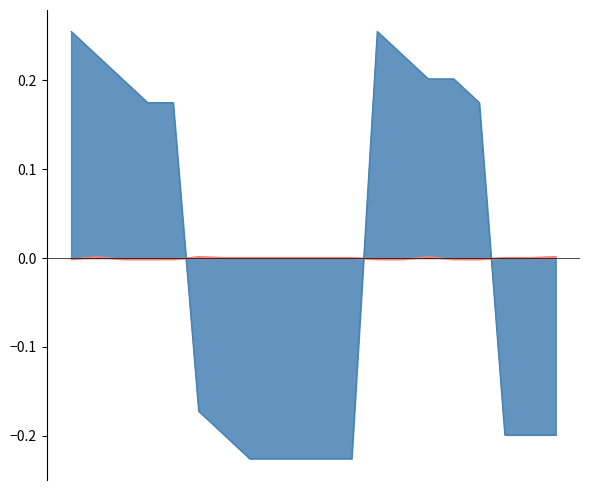

How many lines are shown in the chart?

2